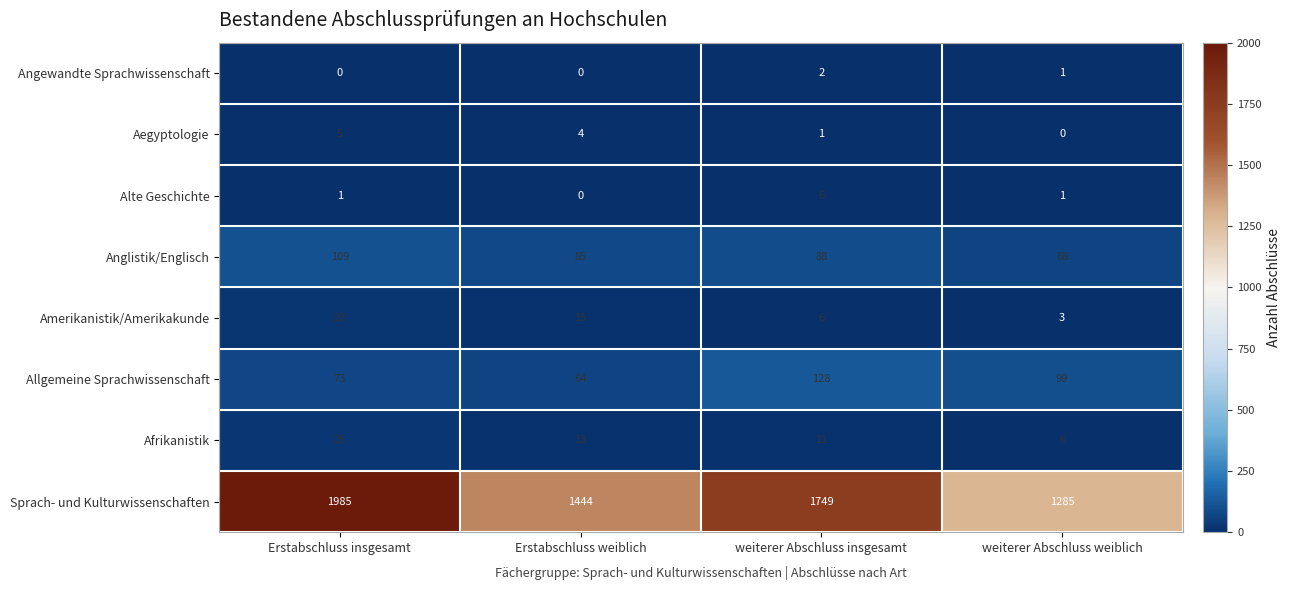

Is it true that Sprach- und Kulturwissenschaften equals 407 at weiterer Abschluss insgesamt?

False